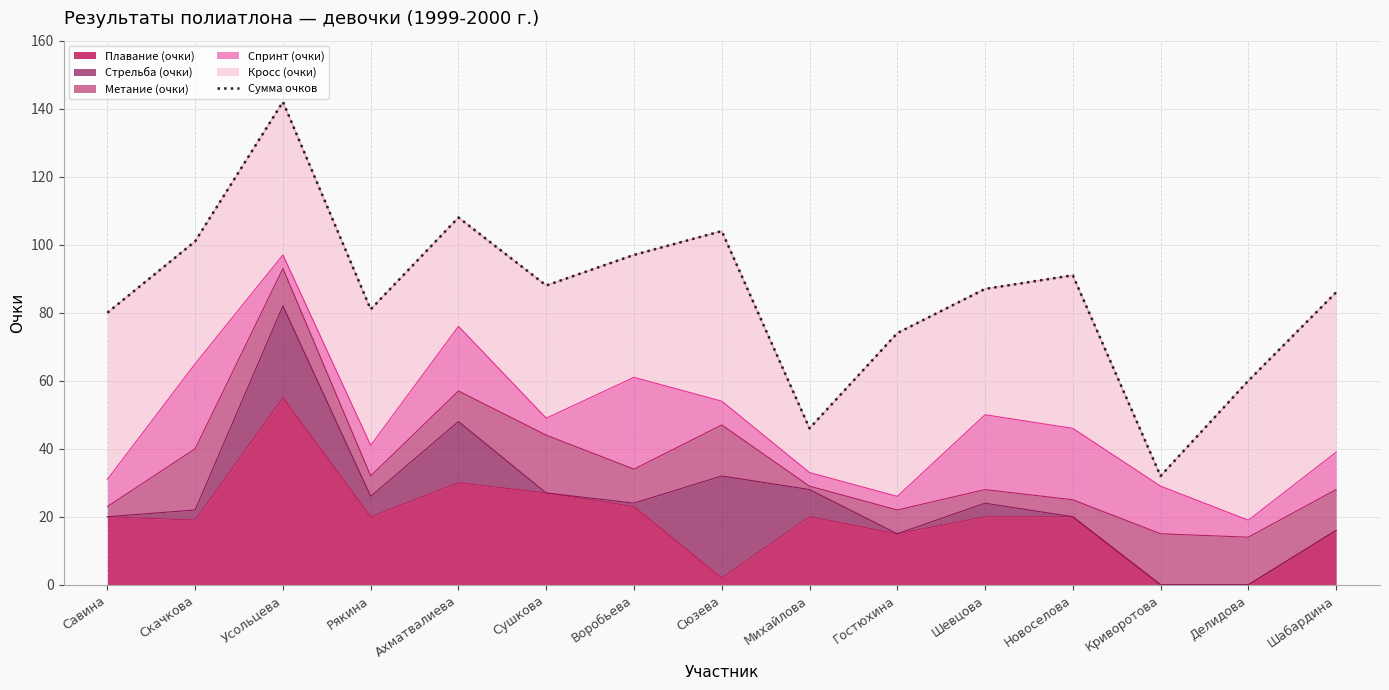

What is the change in value from Усольцева to Делидова?

-82